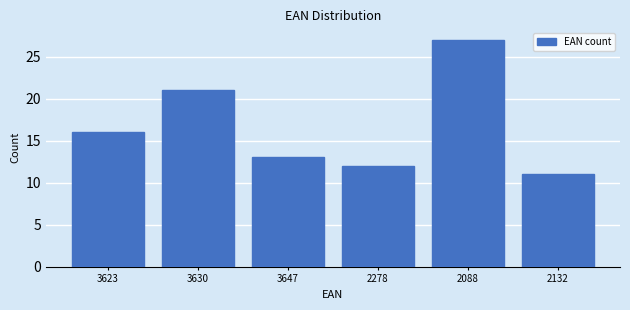

Reading left to right, extract all data points from this chart.

3623=16	3630=21	3647=13	2278=12	2088=27	2132=11